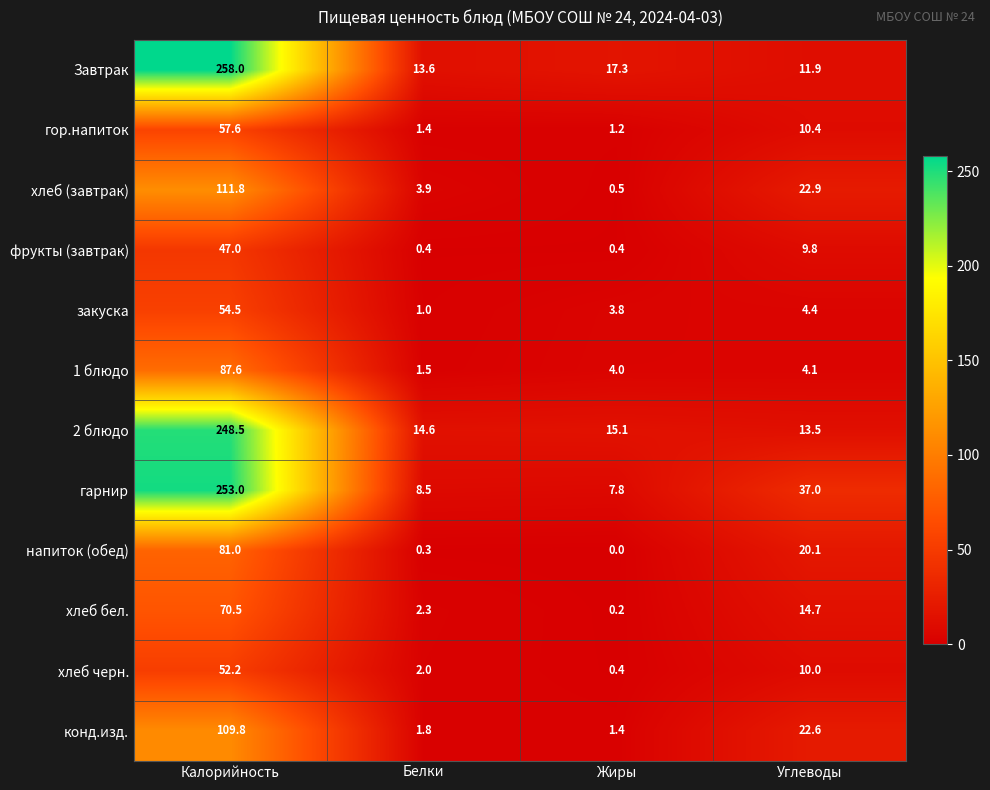

Rank the series by their maximum value, from lowest to highest.

фрукты (завтрак), хлеб черн., закуска, гор.напиток, хлеб бел., напиток (обед), 1 блюдо, конд.изд., хлеб (завтрак), 2 блюдо, гарнир, Завтрак